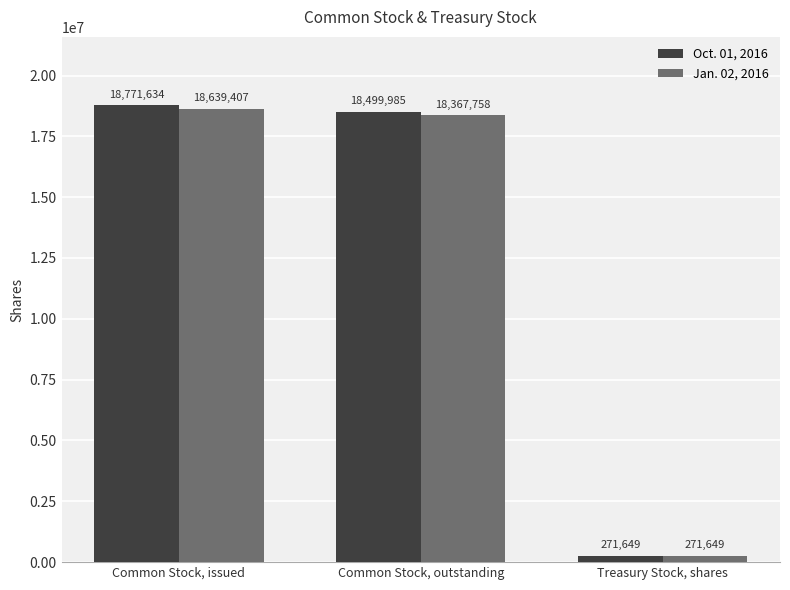

Rank the categories by Oct. 01, 2016 value from lowest to highest.

Treasury Stock, shares, Common Stock, outstanding, Common Stock, issued